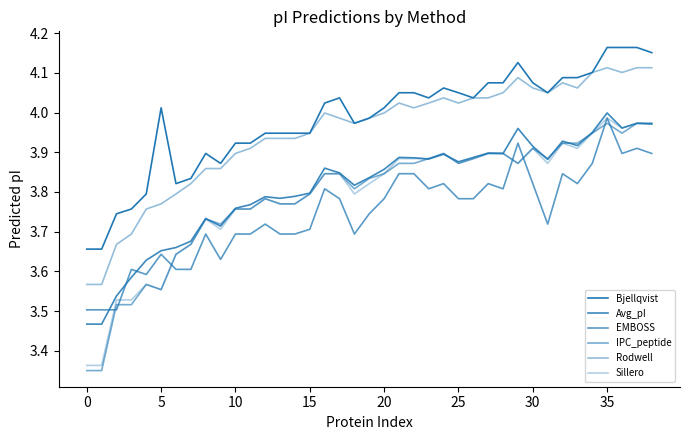

How many lines are shown in the chart?

6